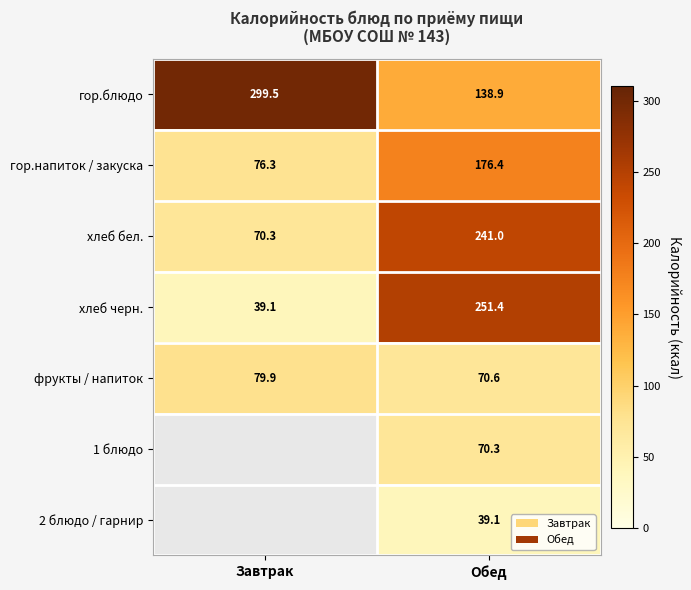

At which category is the sum across all series the highest?

Обед